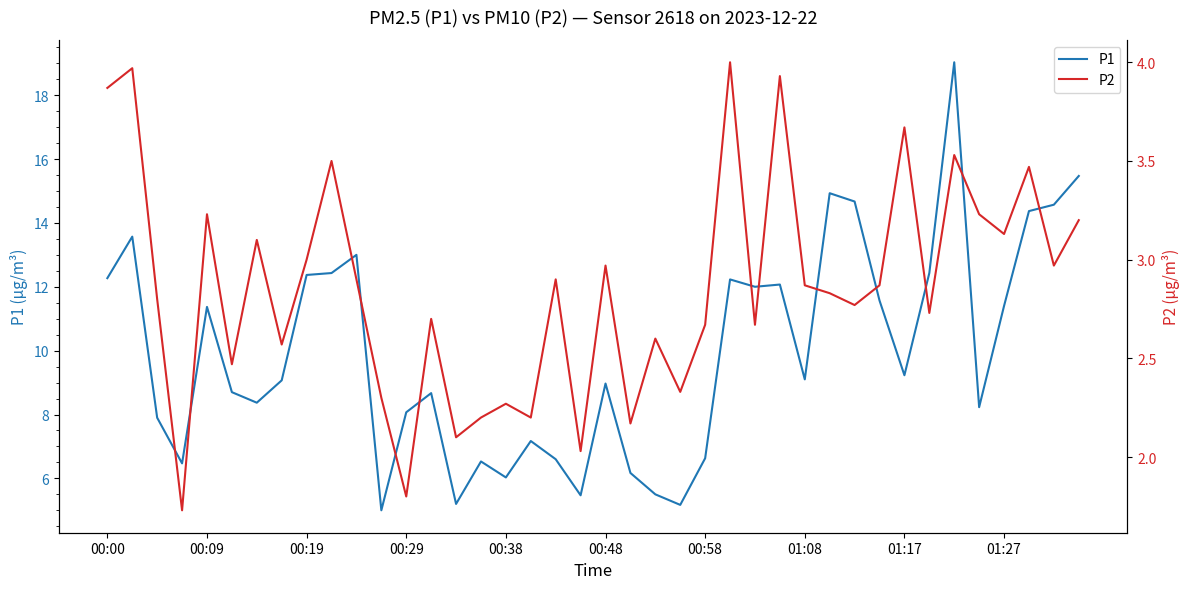

Read the P2 value at 18.

2.9